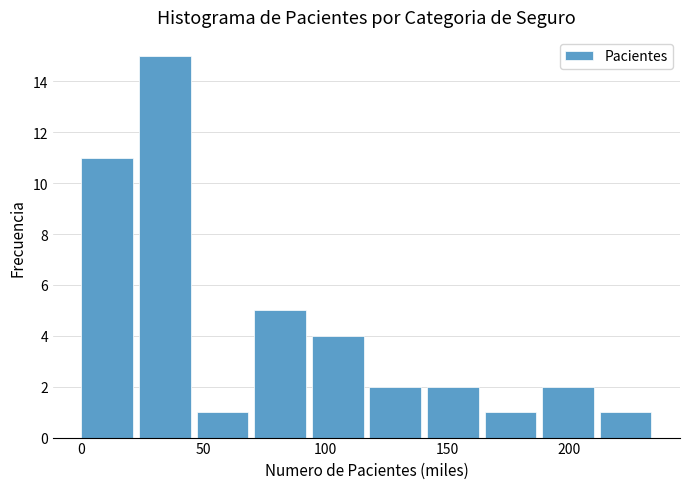

Which range on the x-axis has the tallest bar?

25 to 45